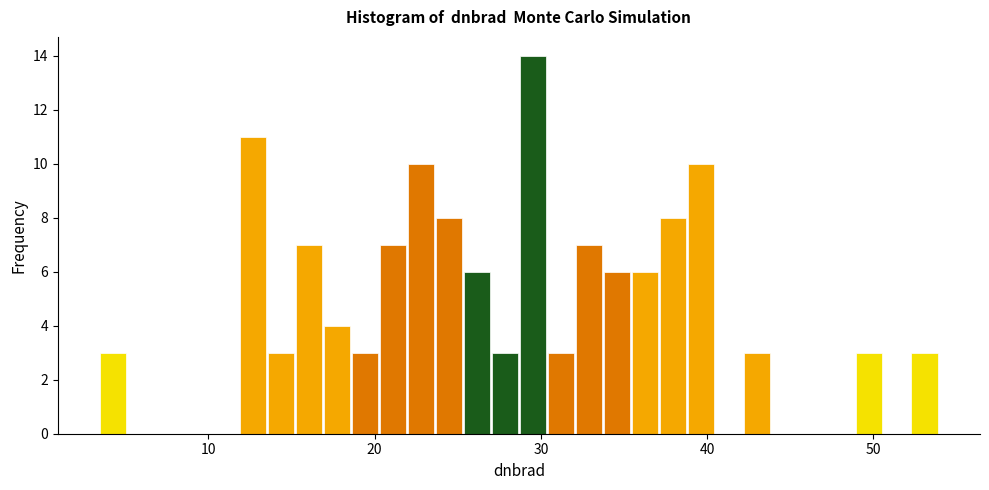

Read against the x-axis, roughly where is the centre of the tallest bar?

30